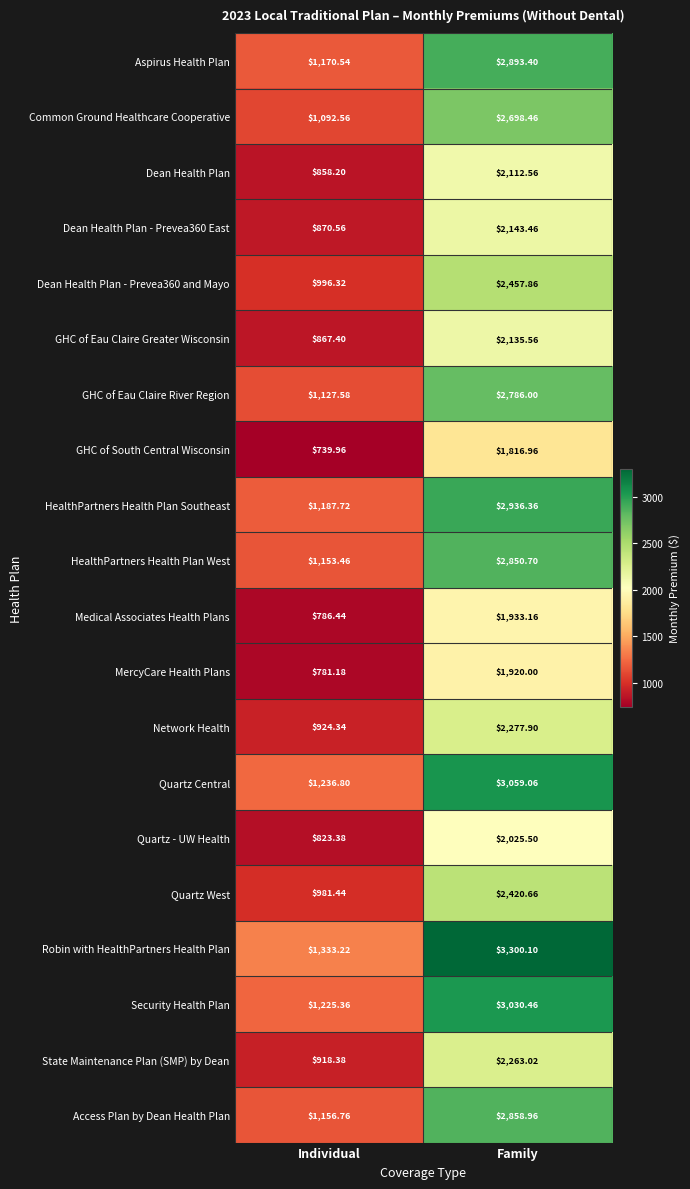

What is the total value across all series at Family?

49920.1